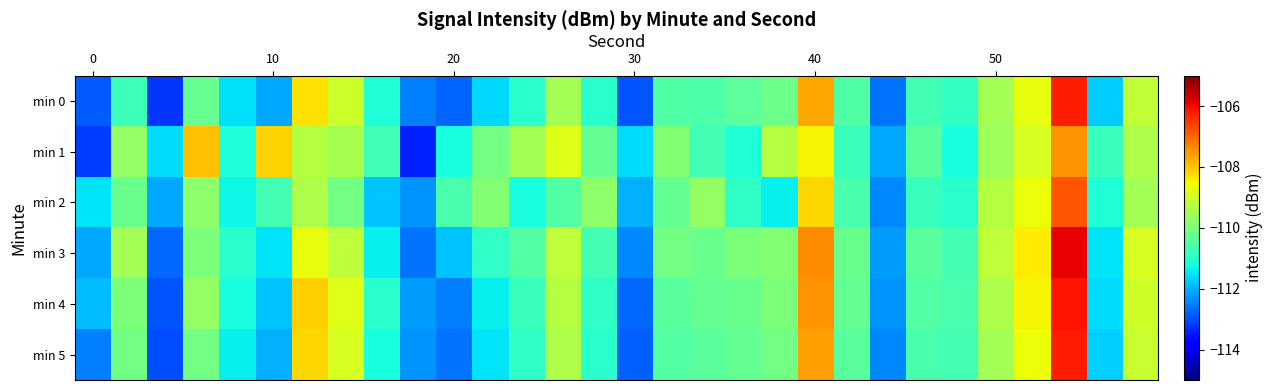

Reading right to left, list all the values displayed in this chart.

min 0: -109.2	-111.7	-106.2	-108.7	-109.5	-110.9	-110.7	-112.6	-110.5	-107.7	-110.2	-110.4	-110.6	-110.5	-112.9	-111.0	-109.5	-111.0	-111.6	-112.7	-112.5	-111.1	-109.0	-108.3	-112.1	-111.6	-110.2	-113.2	-110.7	-112.8
min 1: -109.4	-110.8	-107.5	-108.9	-109.6	-111.2	-110.4	-112.1	-110.8	-108.5	-109.3	-111.1	-110.7	-109.9	-111.6	-110.3	-108.8	-109.5	-110.1	-111.2	-113.4	-110.7	-109.5	-109.3	-108.1	-111.1	-108.0	-111.6	-109.7	-113.2
min 2: -109.5	-111.1	-106.8	-108.6	-109.3	-111.0	-110.8	-112.4	-110.6	-108.2	-111.4	-110.9	-109.7	-110.3	-112.0	-109.8	-110.5	-111.2	-109.9	-110.6	-112.3	-111.8	-110.1	-109.4	-110.7	-111.3	-109.8	-112.1	-110.2	-111.5
min 3: -108.9	-111.5	-105.9	-108.4	-109.2	-110.7	-110.4	-112.2	-110.2	-107.4	-109.9	-110.0	-110.2	-110.1	-112.4	-110.7	-109.2	-110.5	-110.9	-111.8	-112.6	-111.4	-109.2	-108.7	-111.5	-111.0	-110.0	-112.7	-109.5	-112.1
min 4: -109.0	-111.6	-106.1	-108.5	-109.4	-110.6	-110.5	-112.3	-110.3	-107.5	-110.0	-110.2	-110.3	-110.4	-112.7	-110.9	-109.3	-110.8	-111.4	-112.5	-112.2	-111.0	-108.8	-108.1	-111.8	-111.2	-109.7	-112.9	-110.0	-111.9
min 5: -109.1	-111.7	-106.2	-108.6	-109.5	-110.7	-110.6	-112.4	-110.4	-107.6	-110.1	-110.3	-110.4	-110.5	-112.8	-111.0	-109.4	-110.9	-111.5	-112.6	-112.3	-111.2	-108.9	-108.2	-112.0	-111.4	-110.1	-113.0	-110.1	-112.5